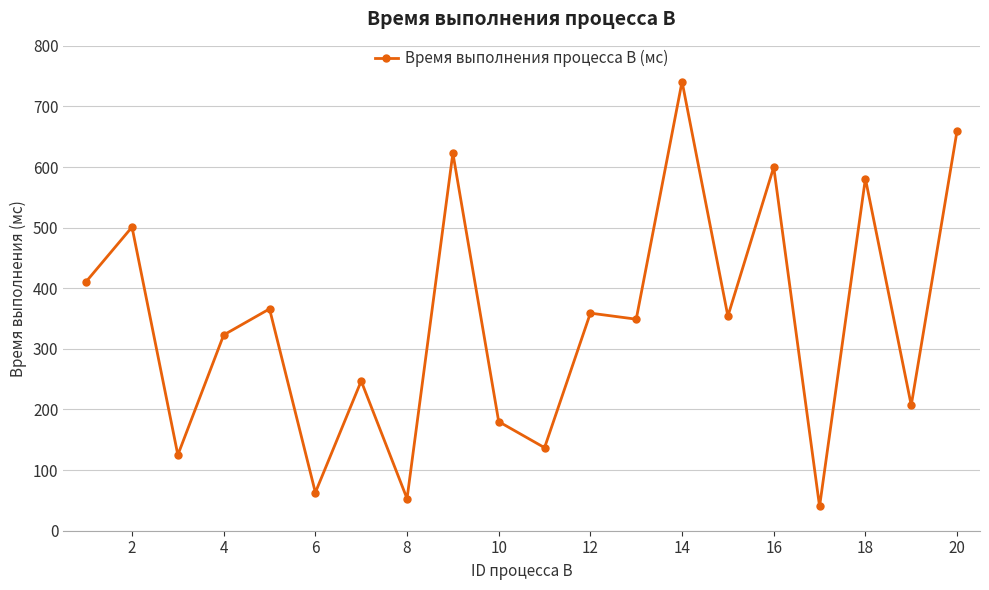

What is the difference between the second highest and minimum values?

620